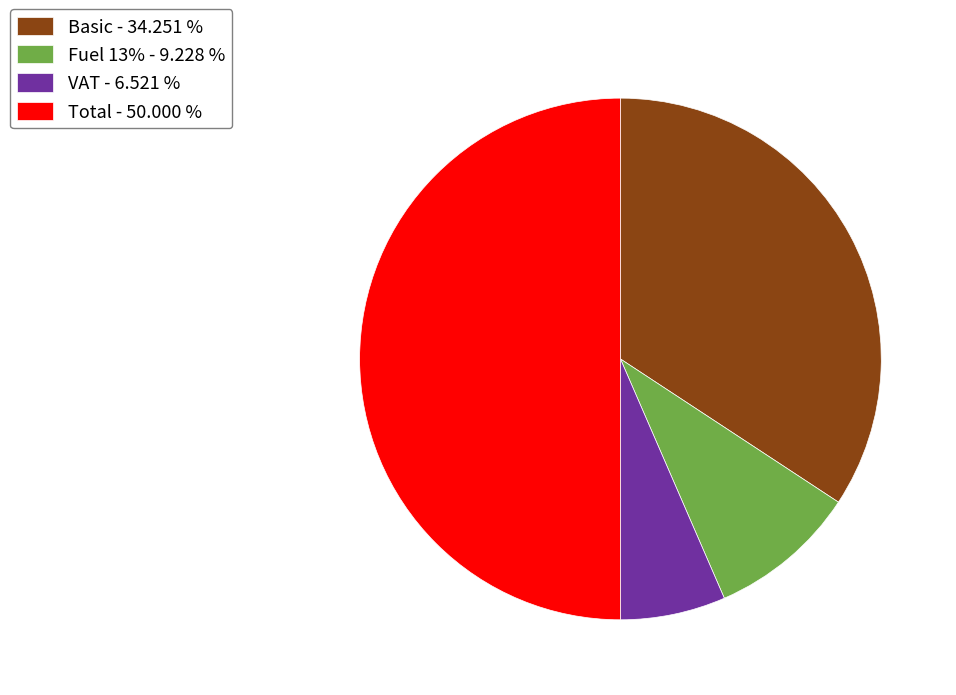

Between Fuel 13% - 9.228 % and Total - 50.000 %, which is larger?

Total - 50.000 %